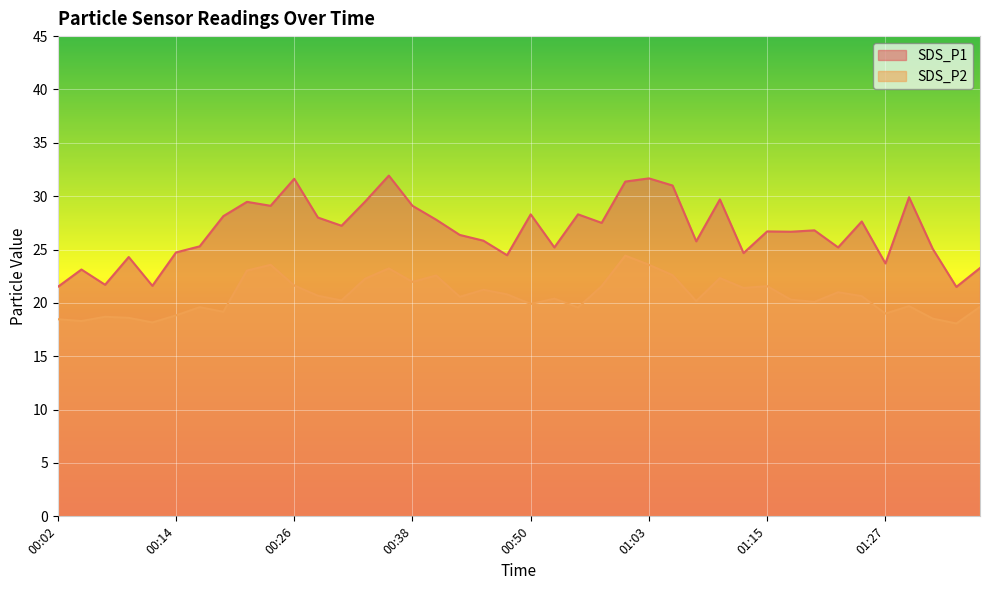

How many data points does each series have?

40